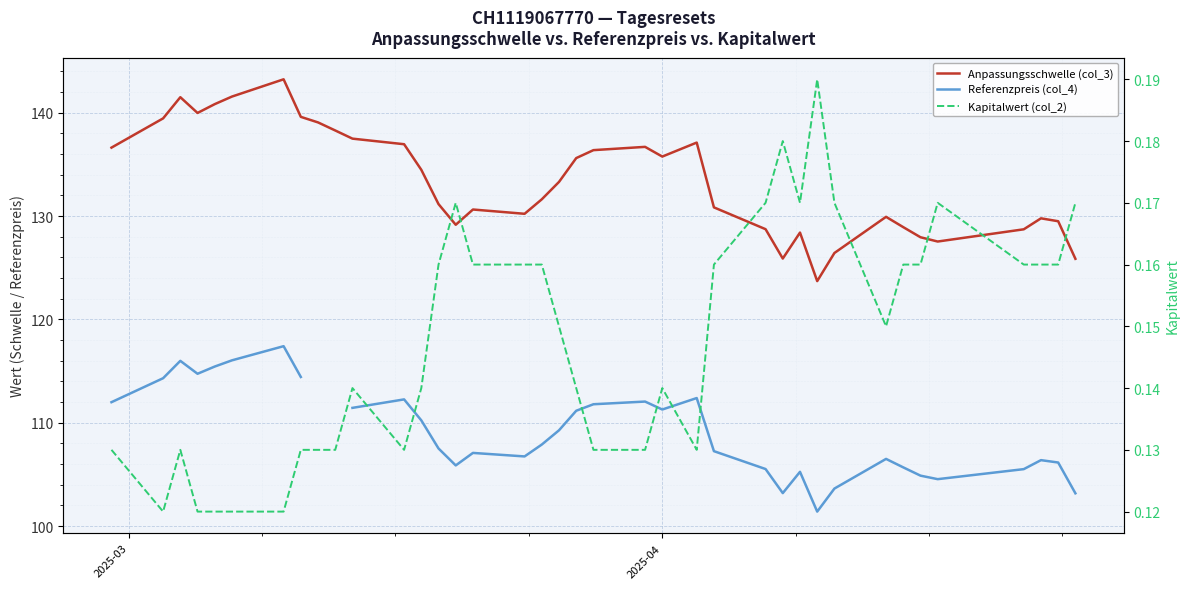

What is the maximum value shown in the chart?

143.2